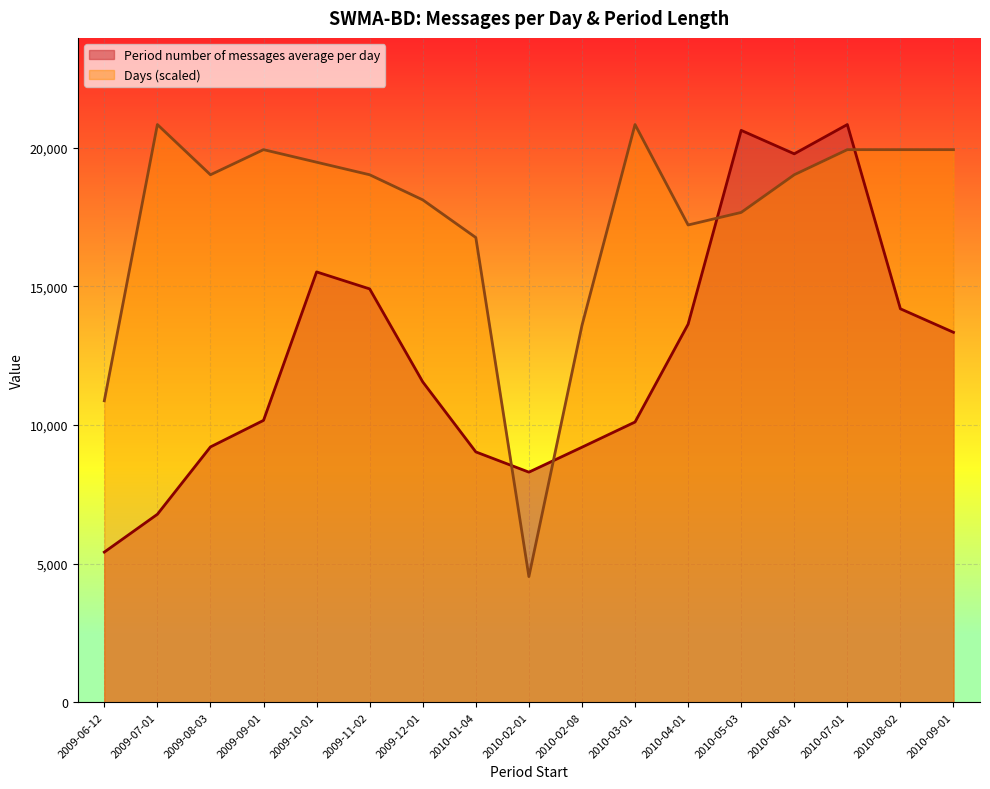

Reading right to left, extract all data points from this chart.

Period number of messages average per day: 13342.8	14191.9	20839.4	19782.7	20629.0	13635.7	10106.7	9197.6	8298.6	9028.7	11554.9	14908.9	15522.4	10166.5	9208.6	6778.9	5413.8
Days: 19933.3	19933.3	19933.3	19027.2	17668.2	17215.1	20839.4	13590.9	4530.3	16762.1	18121.2	19027.2	19480.3	19933.3	19027.2	20839.4	10872.7